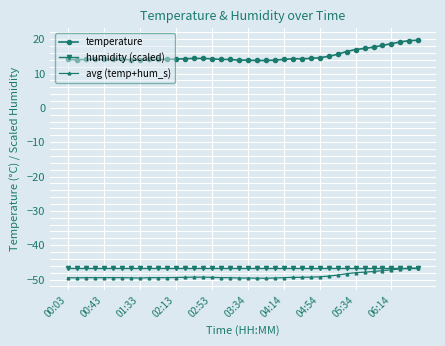

How many categories are shown in the chart?

40